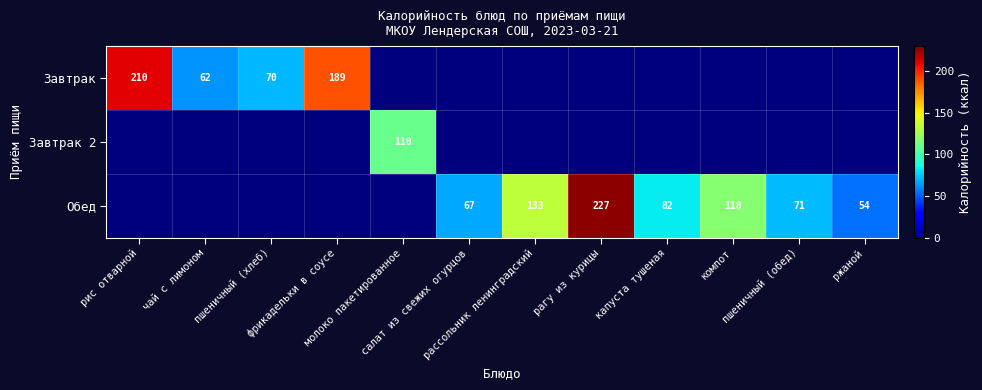

What is the difference between the highest and lowest values at фрикадельки в соусе?

189.0